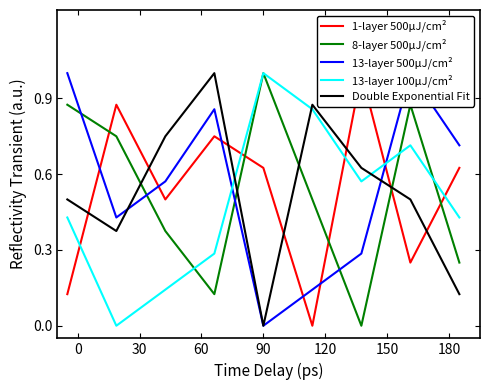

What is the difference between the maximum and minimum values in the Double Exponential Fit series?

1.0